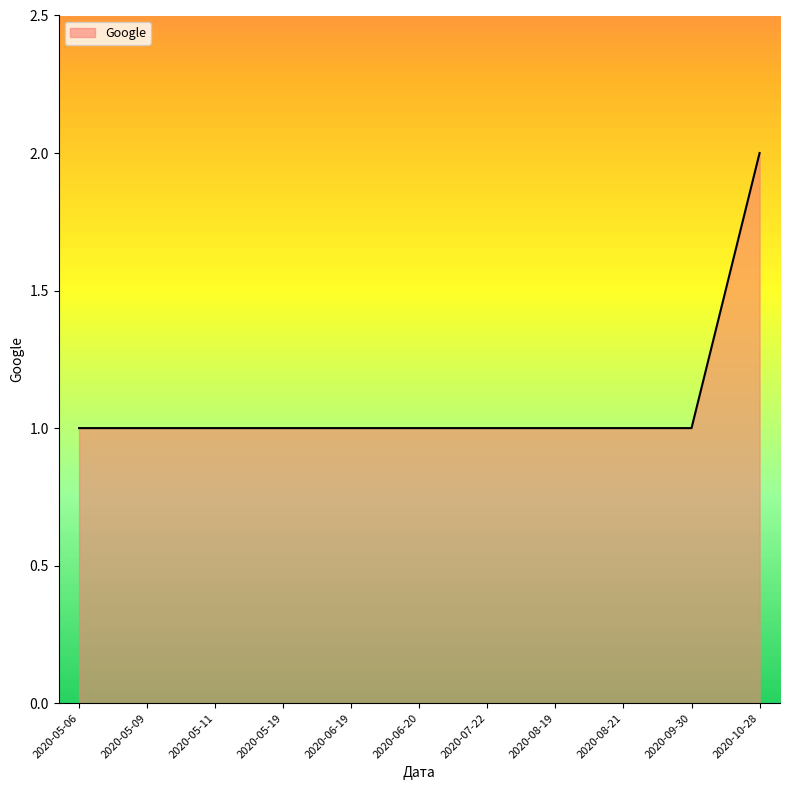

At which category does the chart reach its peak across all series?

2020-10-28